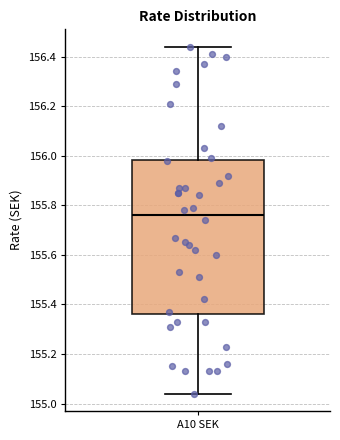

Read this box plot against the y-axis: the position of the median line, the range covered by the box, and the ends of both whiskers. The values are not printed on the chart, so give them approximately, as read against the axis.

median 155.76, box 155.36 to 155.98, whiskers 155.04 to 156.44